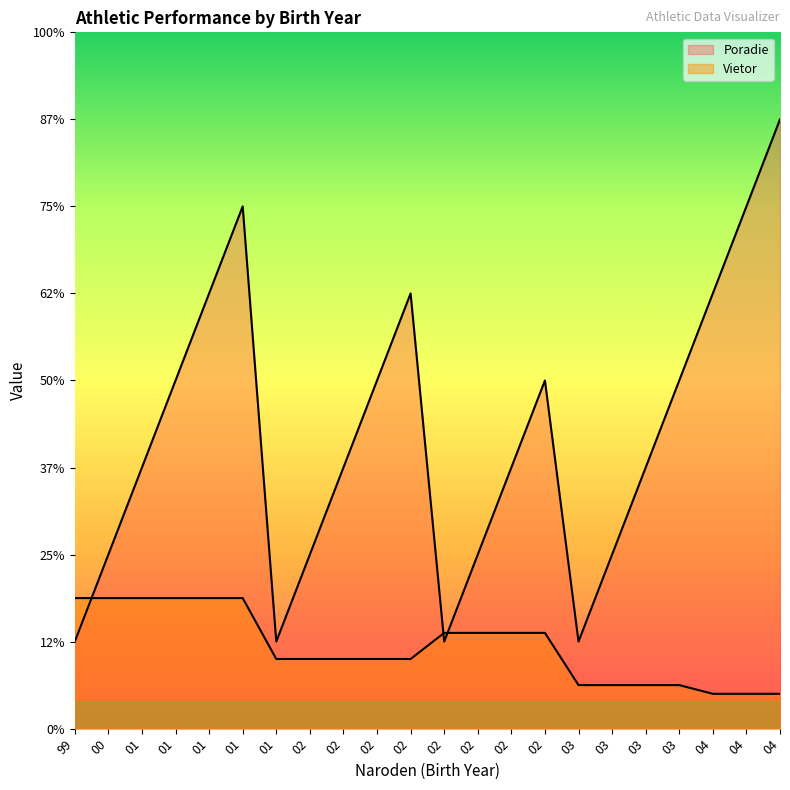

What is the value of the Vietor point at the 22nd from the left?

0.4